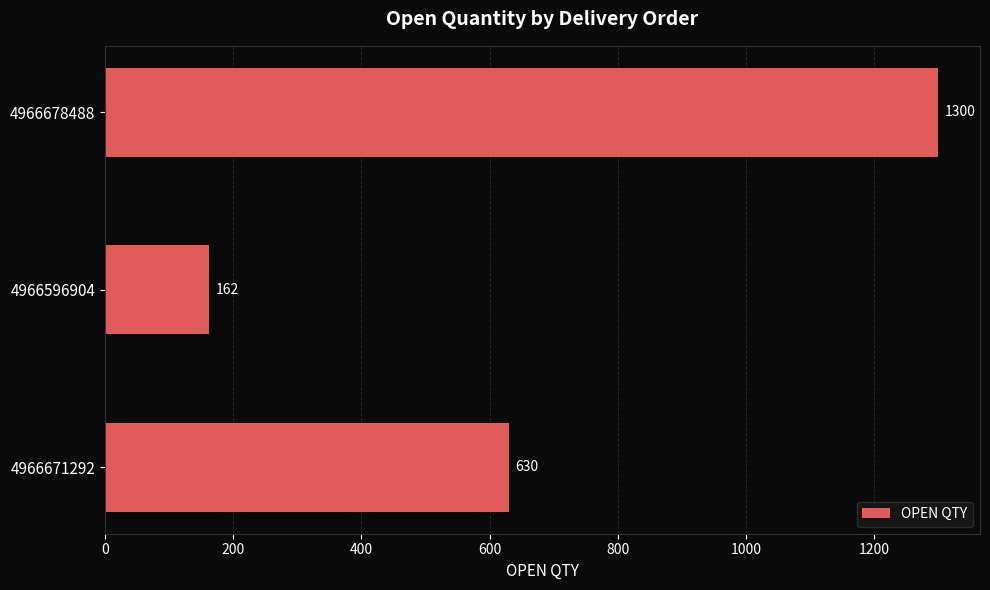

The chart shows a value of 47 at 4966596904. True or false?

False